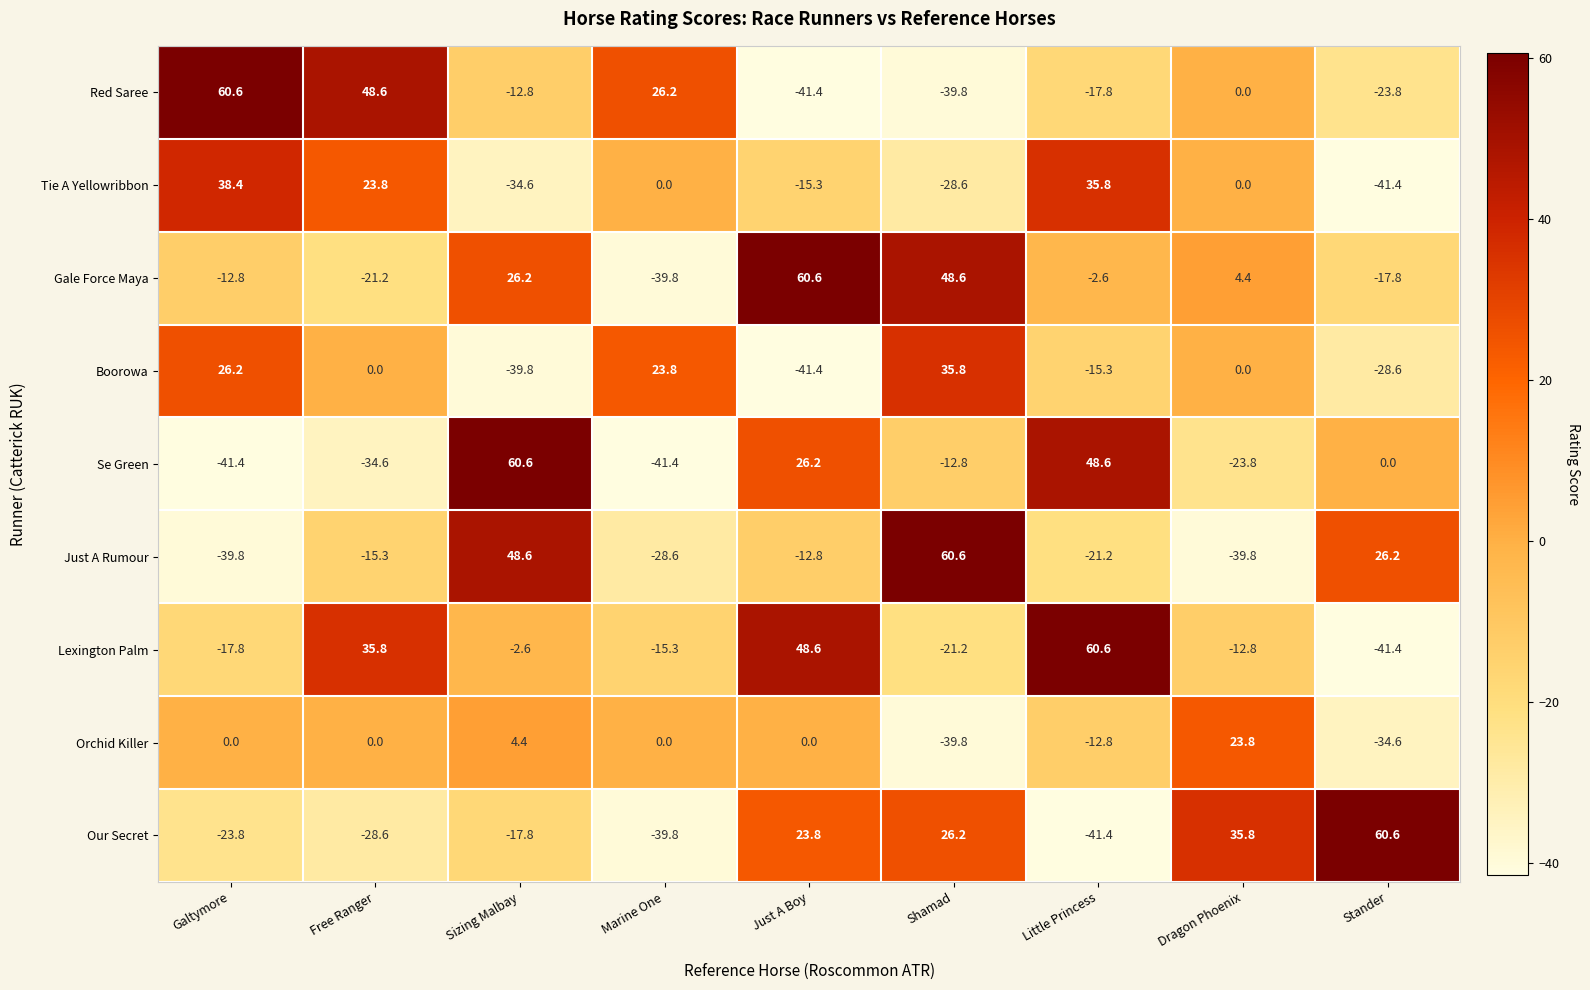

What is the maximum value for Boorowa?

35.8